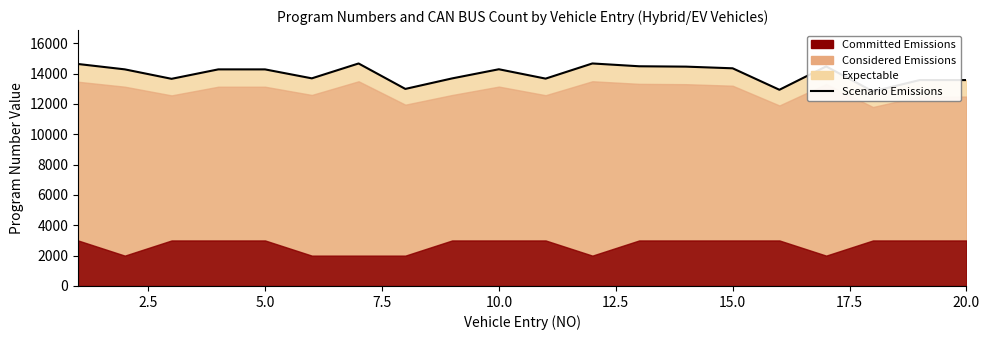

What is the sum of all values?

279401